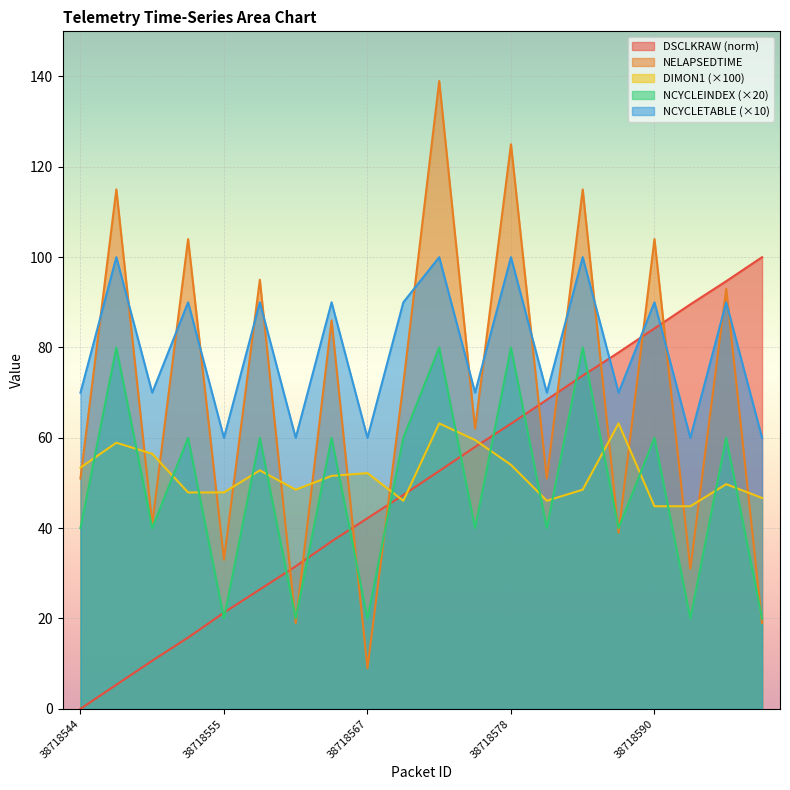

How many lines are shown in the chart?

5